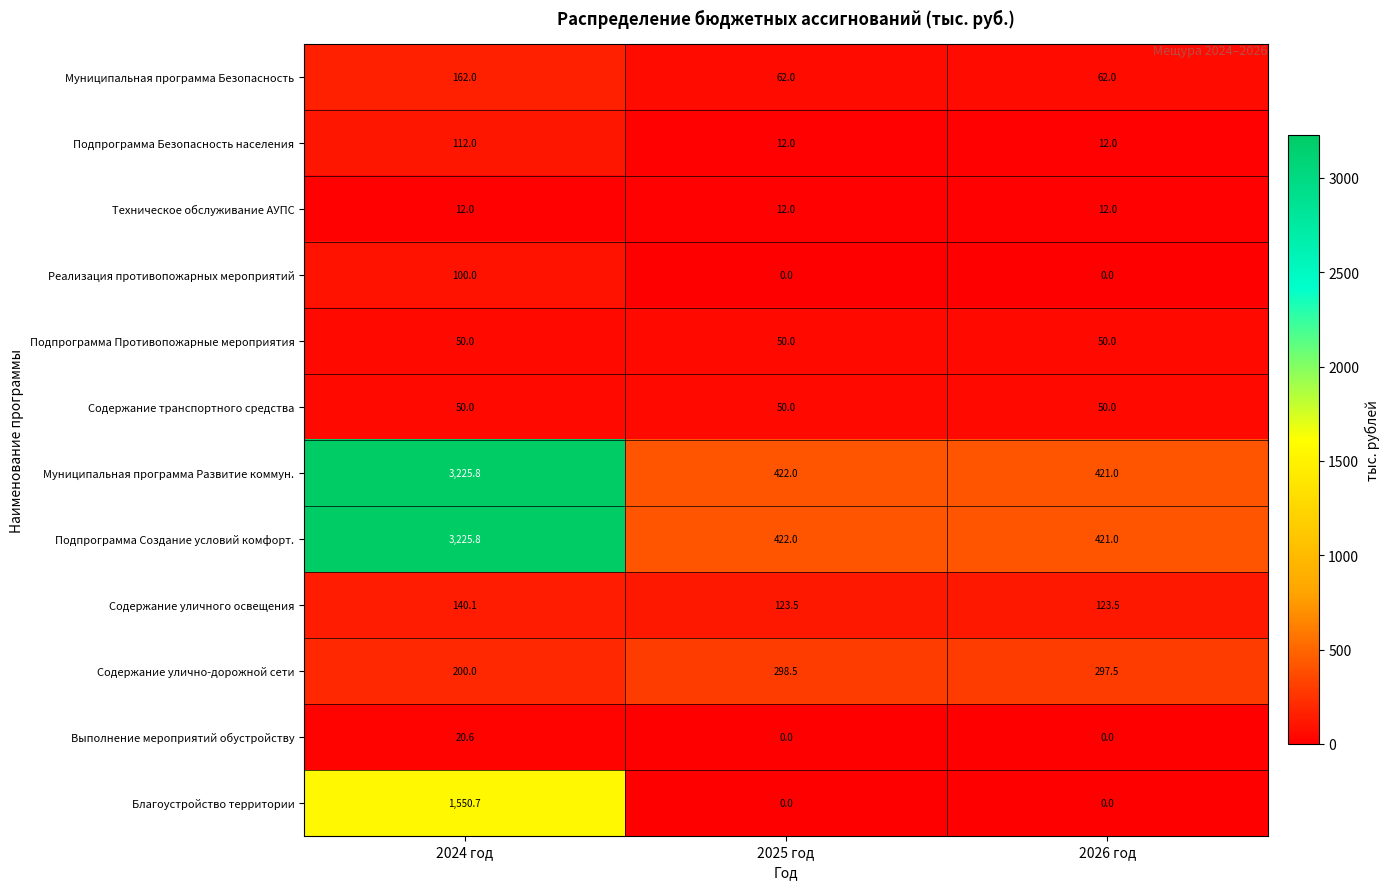

What is the highest value of the Муниципальная программа Безопасность series?

162.0